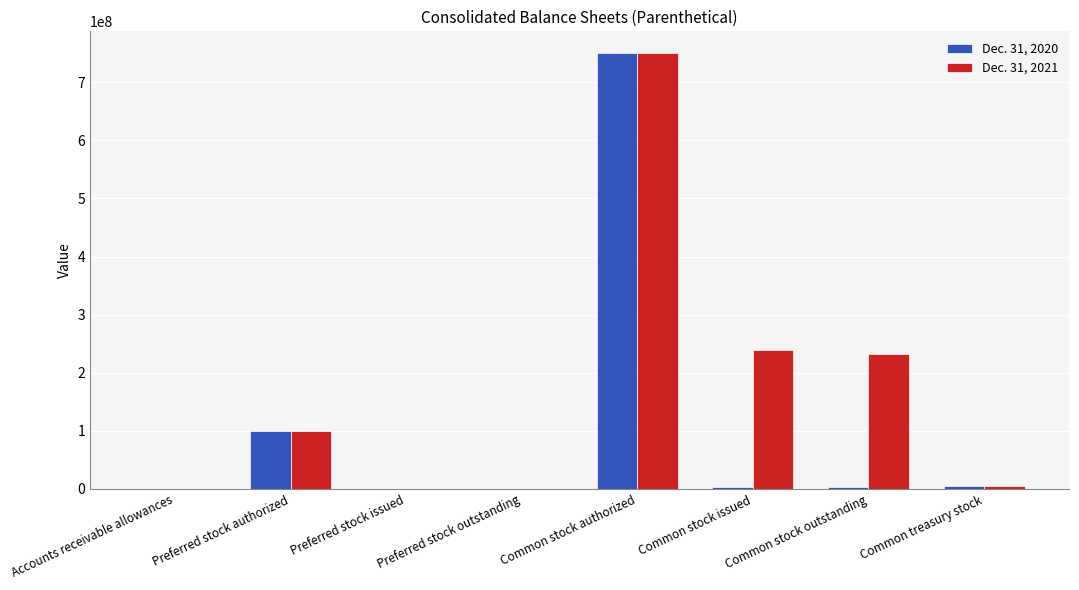

How many distinct data groups are displayed?

2